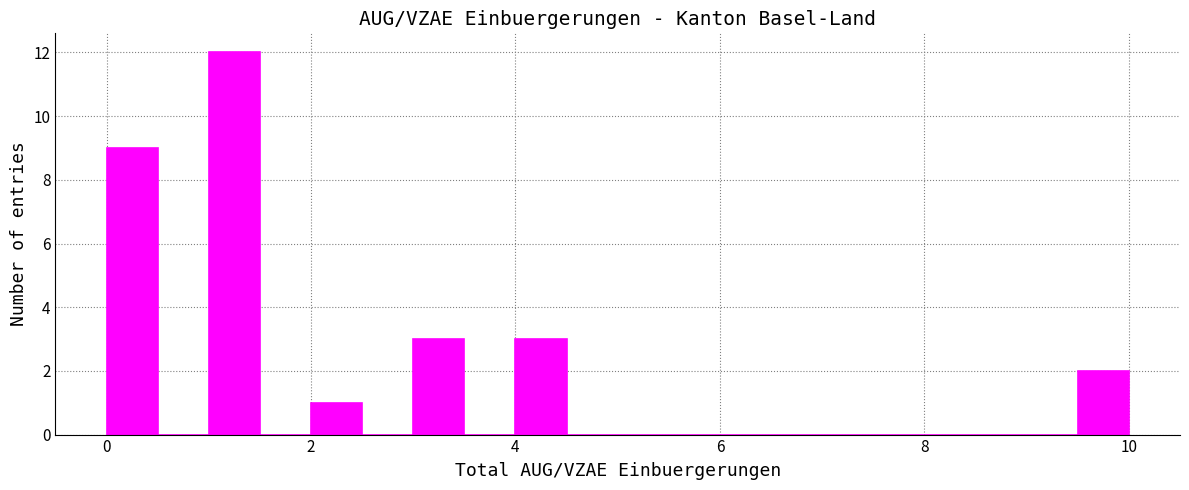

Read against the x-axis, roughly where is the centre of the tallest bar?

1.2